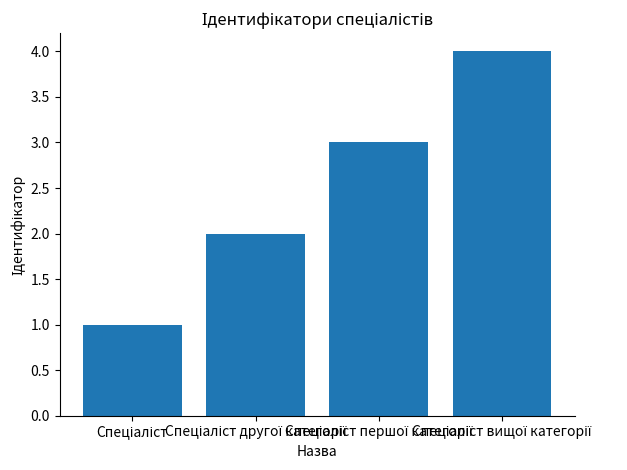

What is the sum of all values?

10